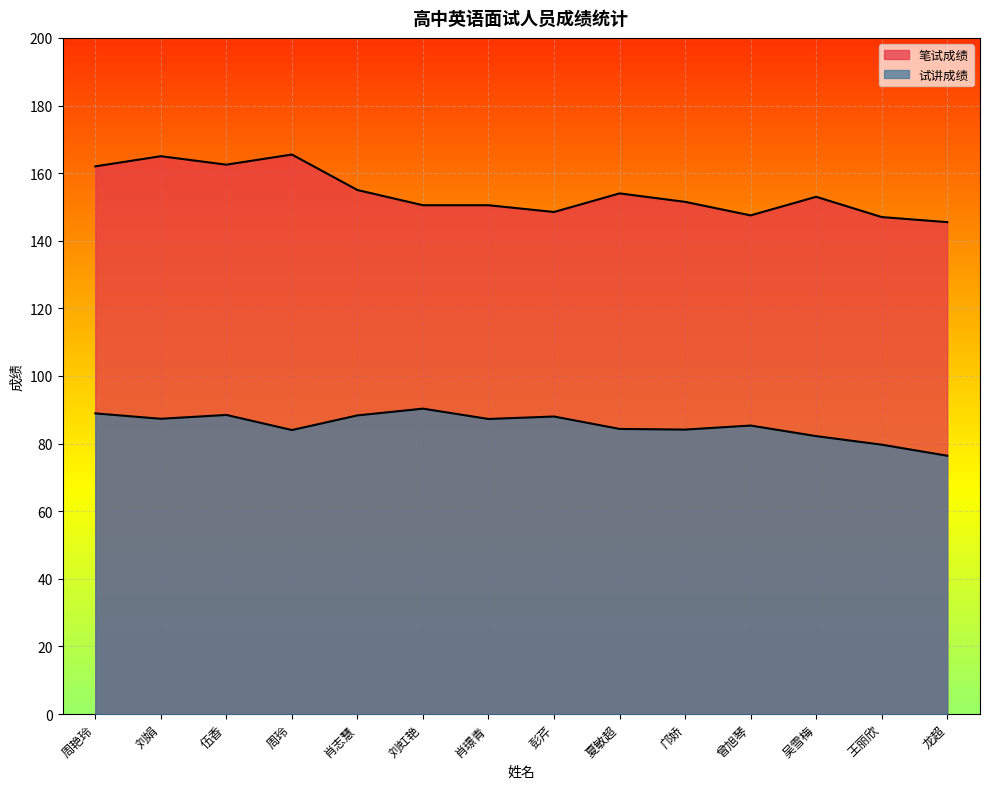

True or false: 试讲成绩 and 笔试成绩 intersect in this chart.

False